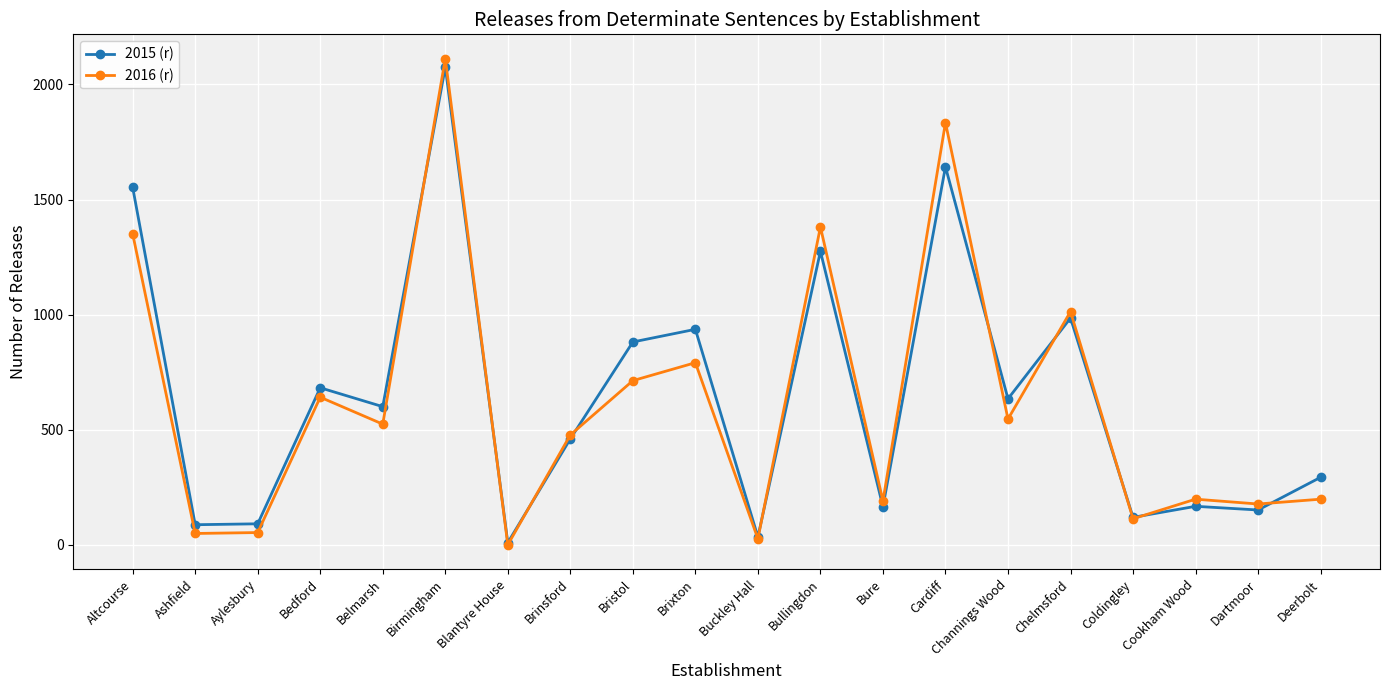

What is the value of the 2015 (r) point at the 11th from the left?

34